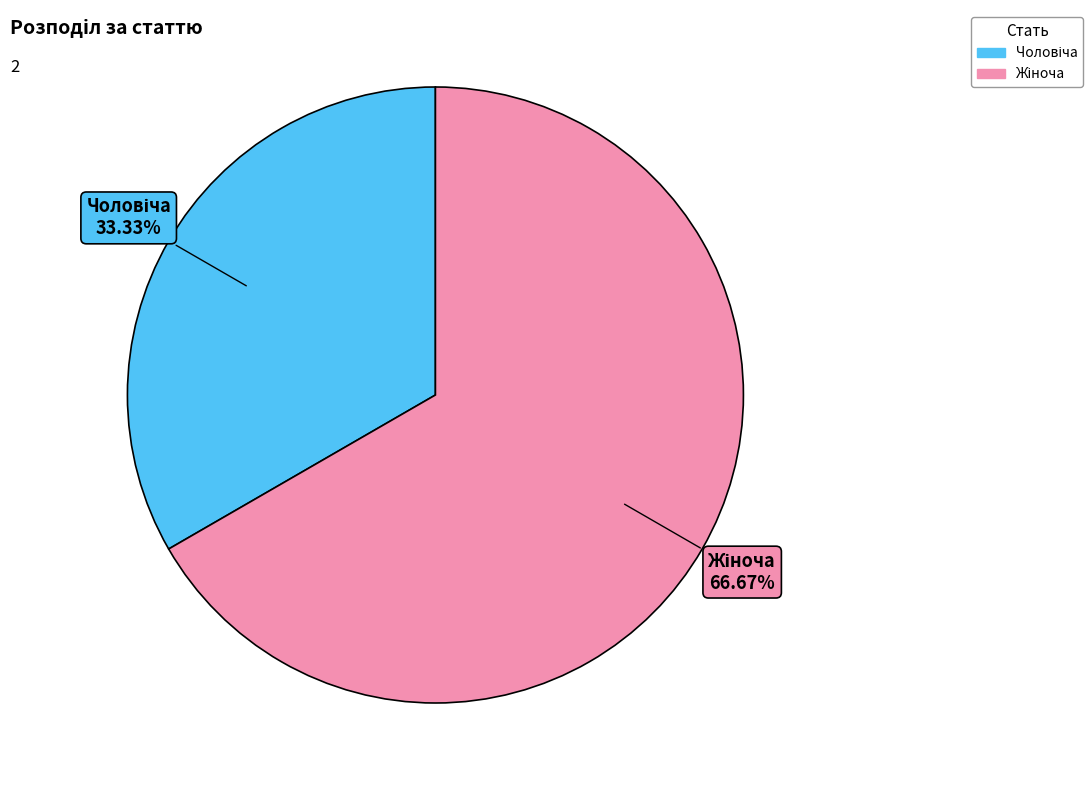

Is there a majority slice in this chart?

Yes